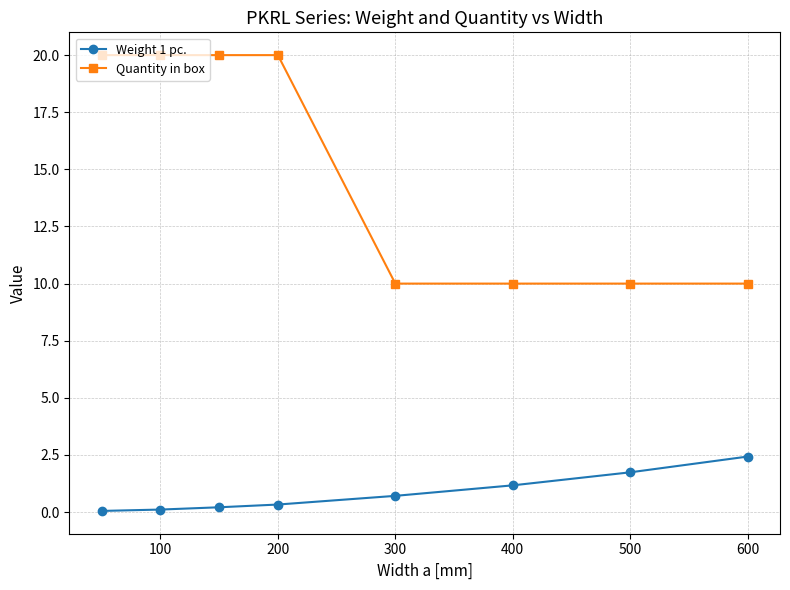

What is the sum of all Quantity in box values?

120.0